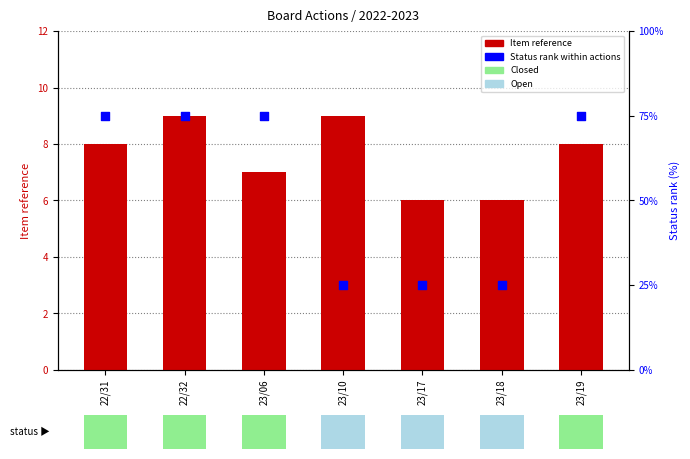

At which category is the sum across all series the highest?

22/32